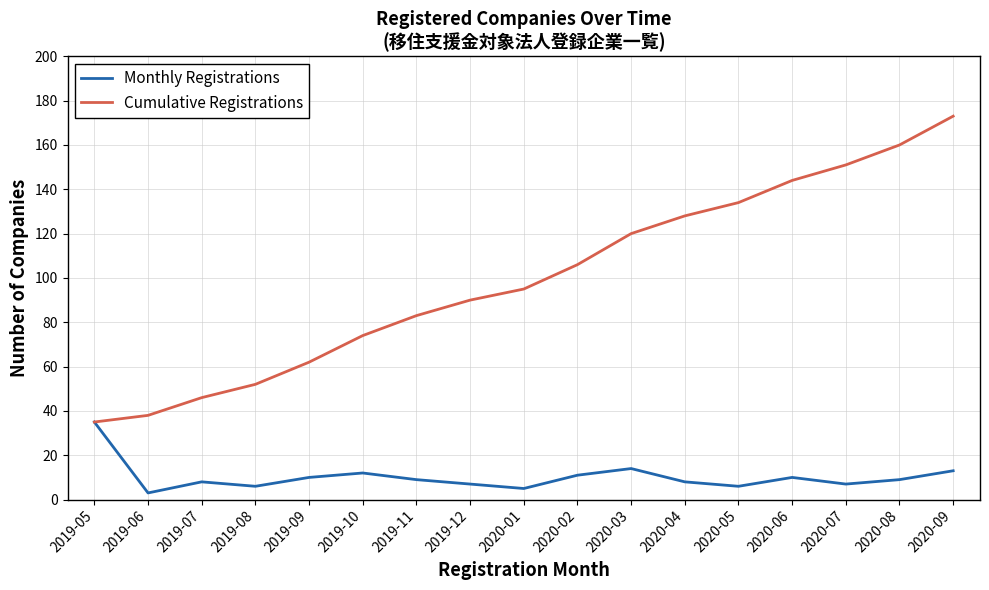

At which label does Cumulative Registrations reach its minimum?

2019-05